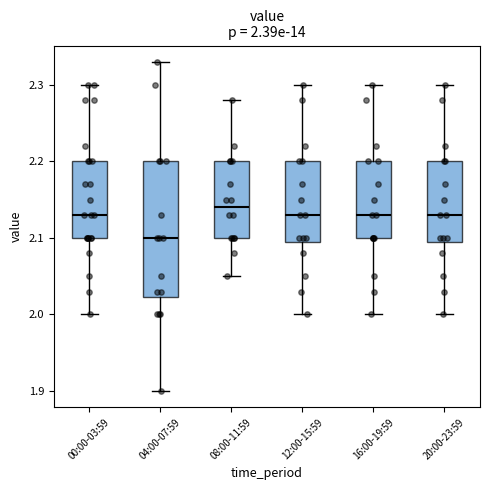

Which box is the tallest, from its lower edge to its upper edge?

04:00-07:59